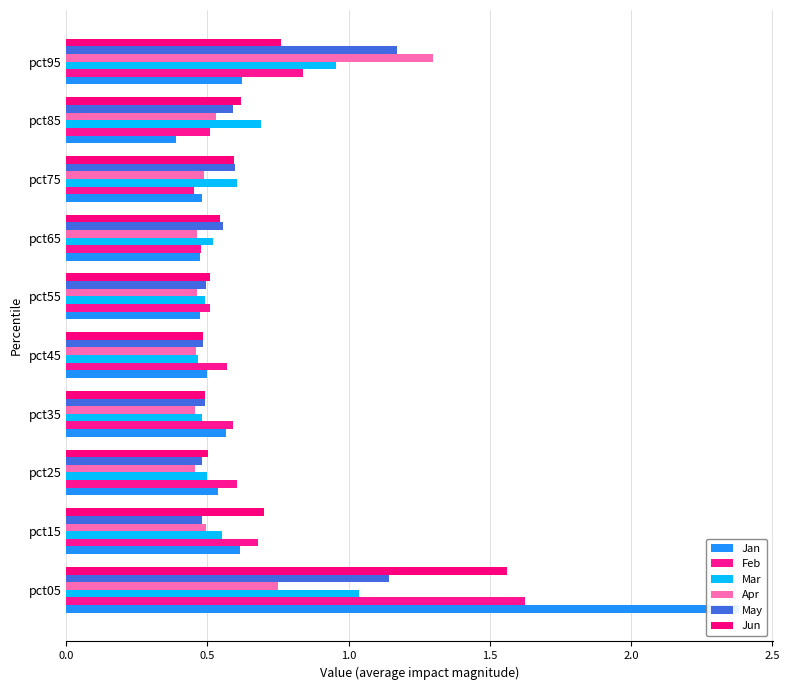

How many distinct data groups are displayed?

6